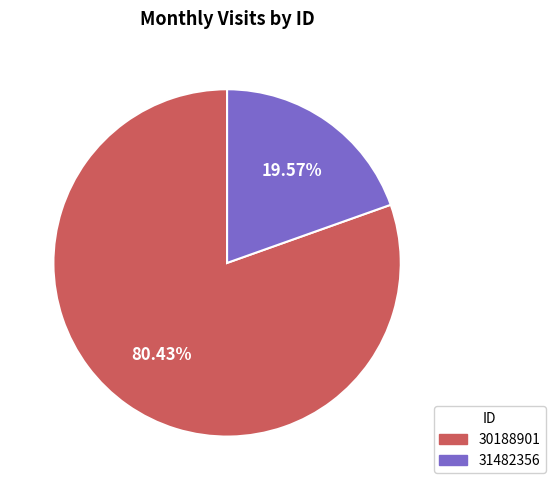

To the nearest percent, what portion does 30188901 represent?

80%